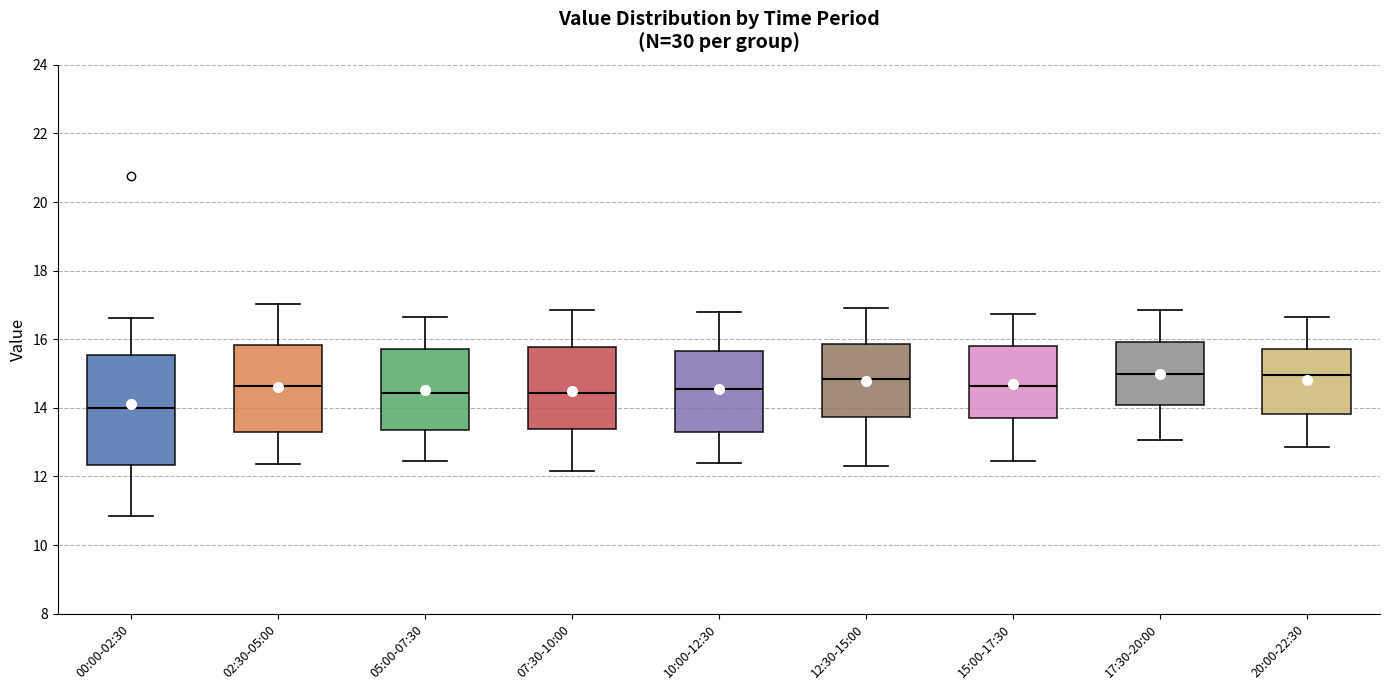

Where does the median line of the box for 15:00-17:30 sit on the y-axis? The values are not printed on the chart, so give them approximately, as read against the axis.

14.6